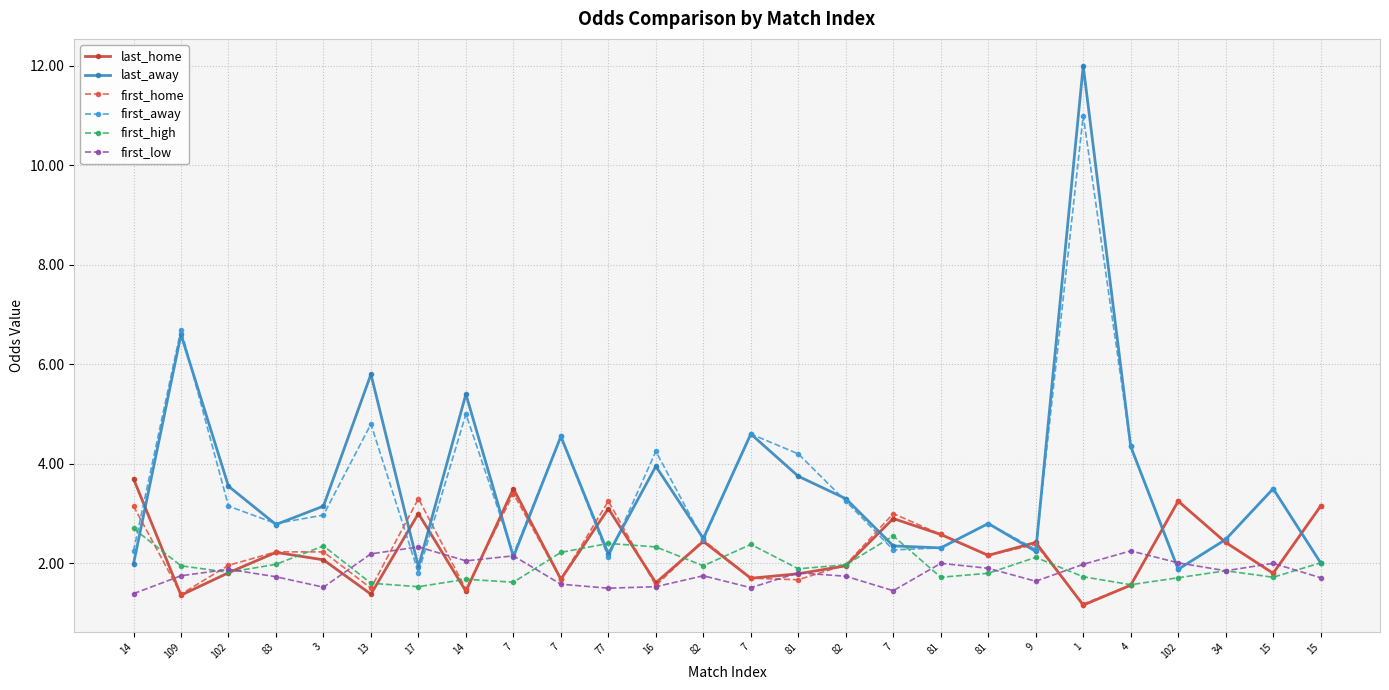

What is the difference between the second highest and second lowest values in the last_away series?

4.7